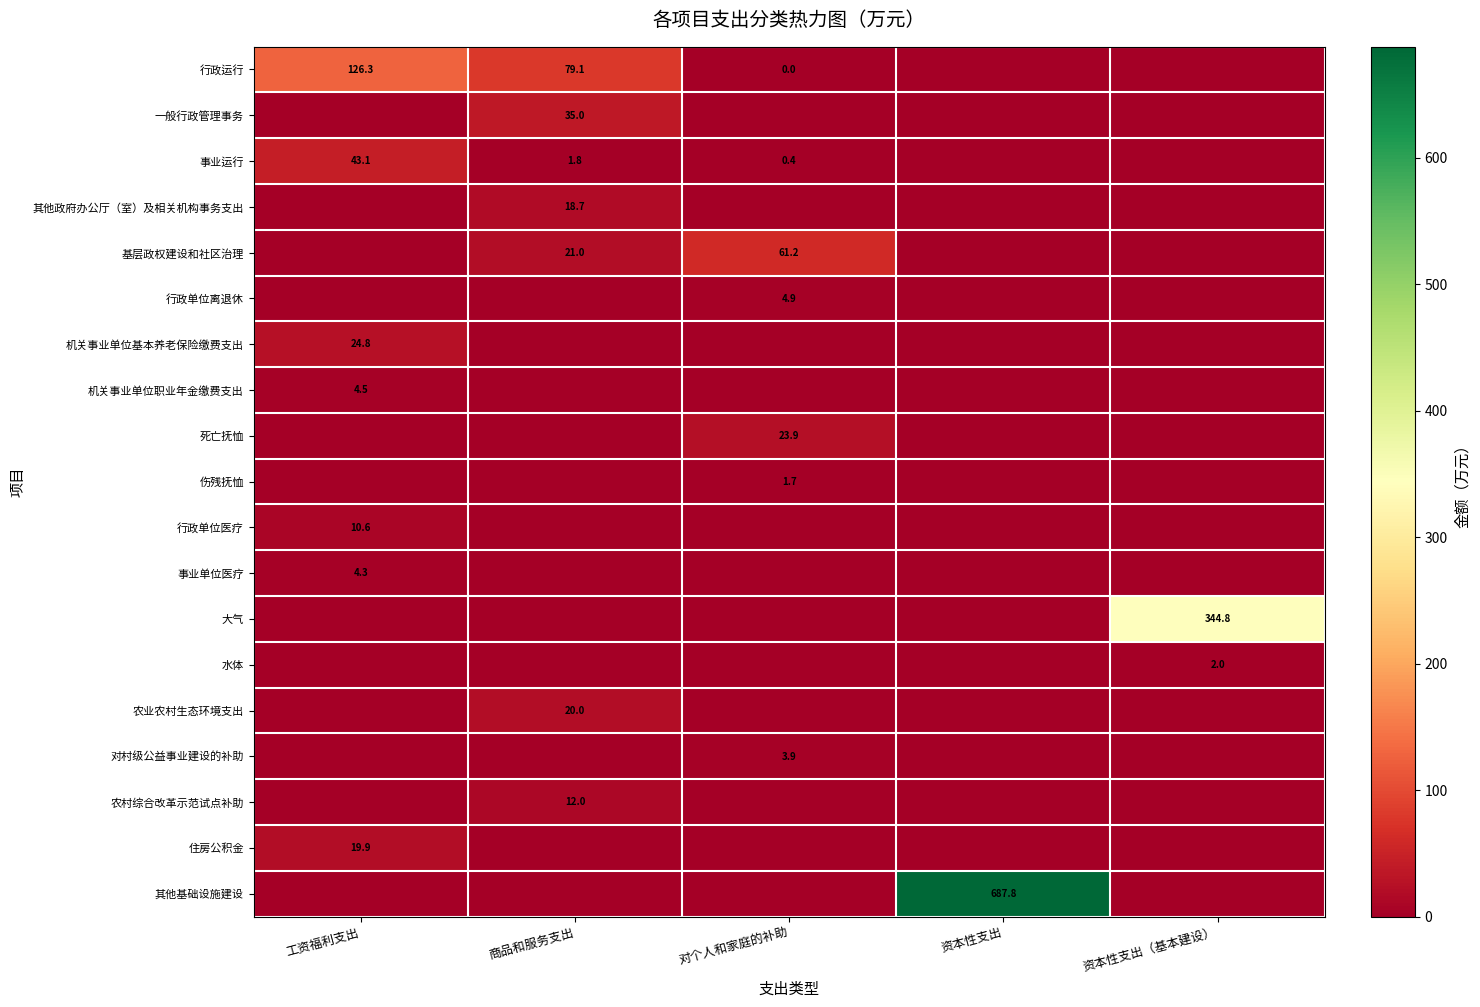

How many series are shown in this chart?

19